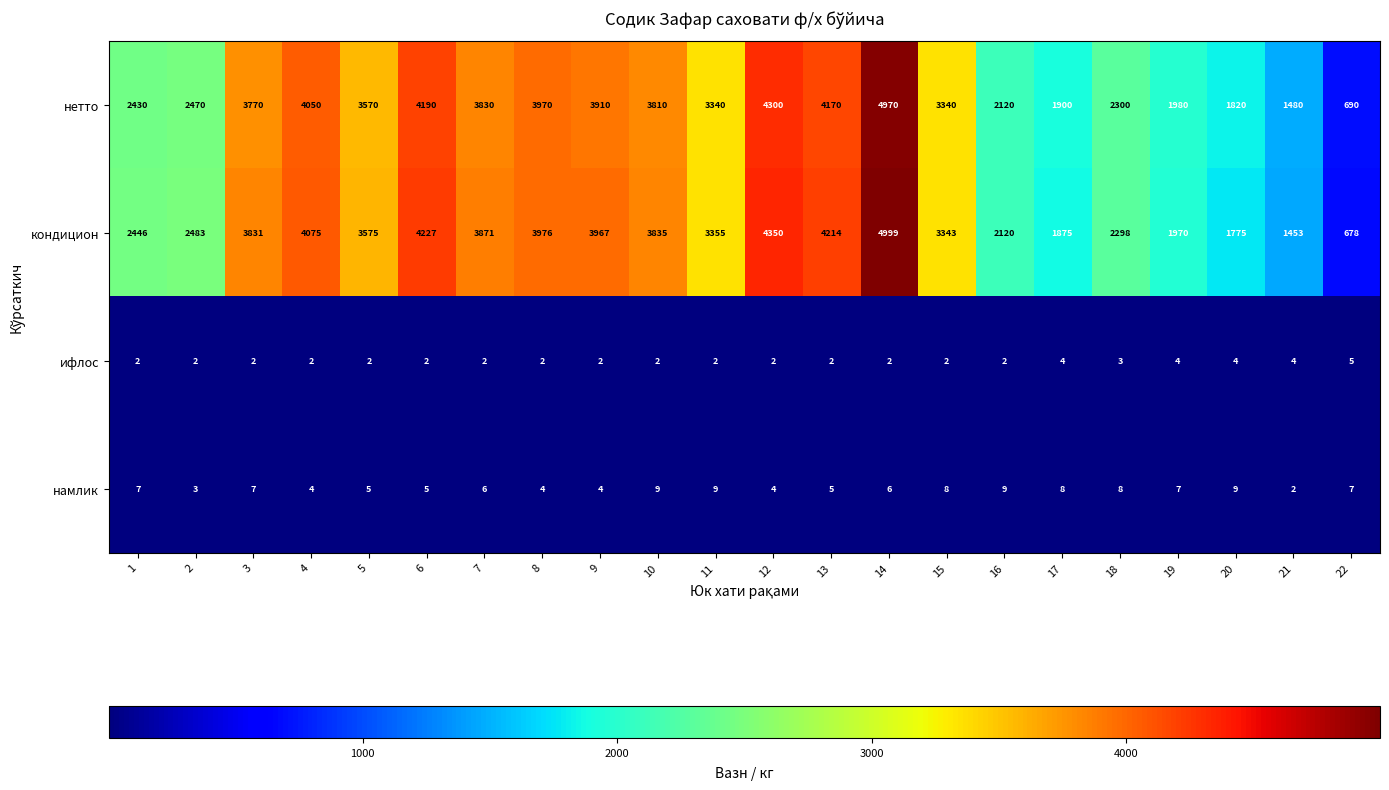

Which series has the largest range (max minus min)?

кондицион